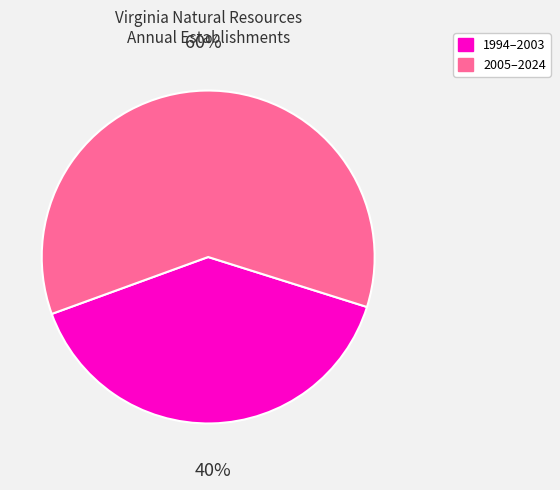

To the nearest percent, what is the average slice percentage?

50%